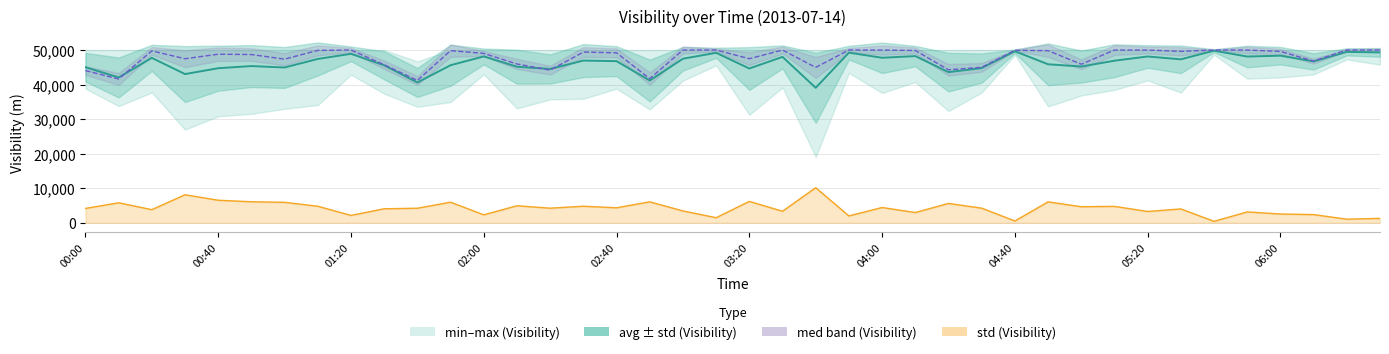

Between 10 and 34, which is larger?

34